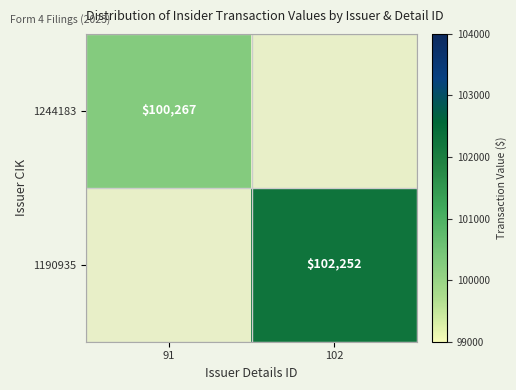

Is it true that 1190935 equals 102252 at 102?

True